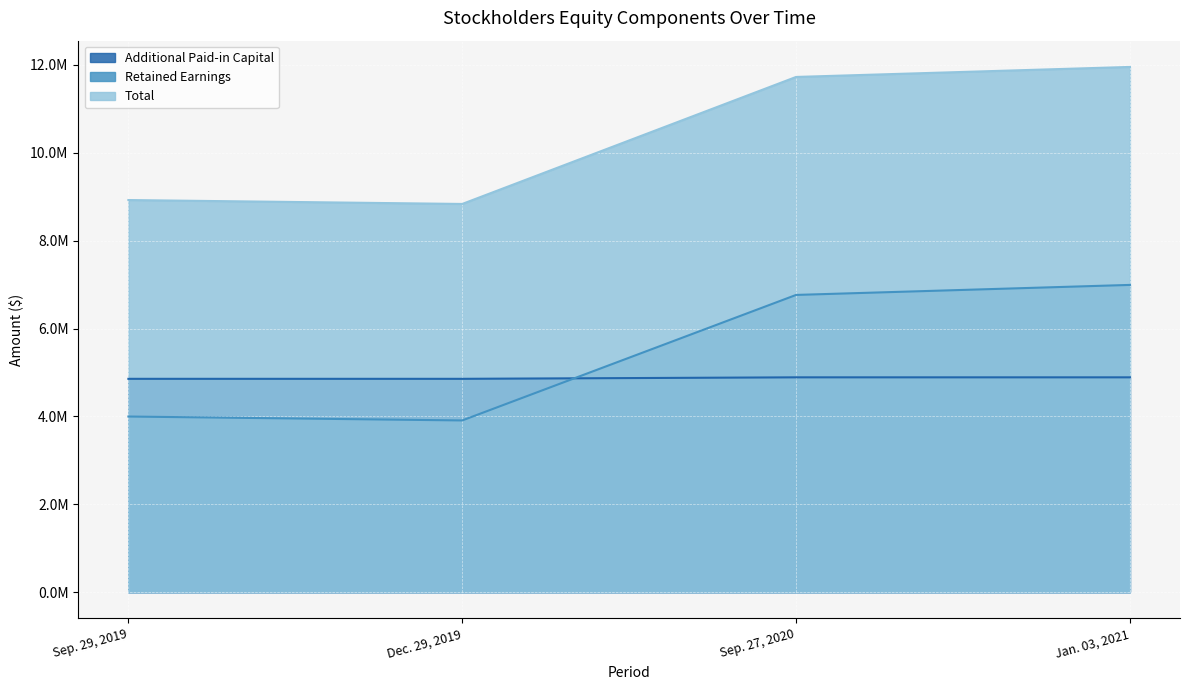

What is the value of the Retained Earnings point at the 1st from the left?

3997451